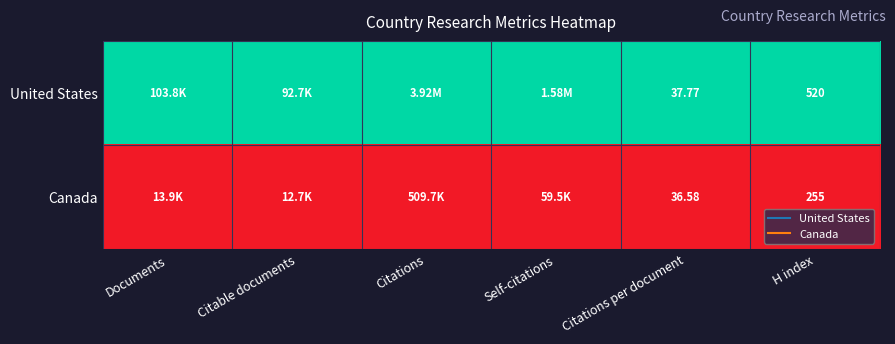

Rank the series at H index from highest to lowest value.

United States, Canada